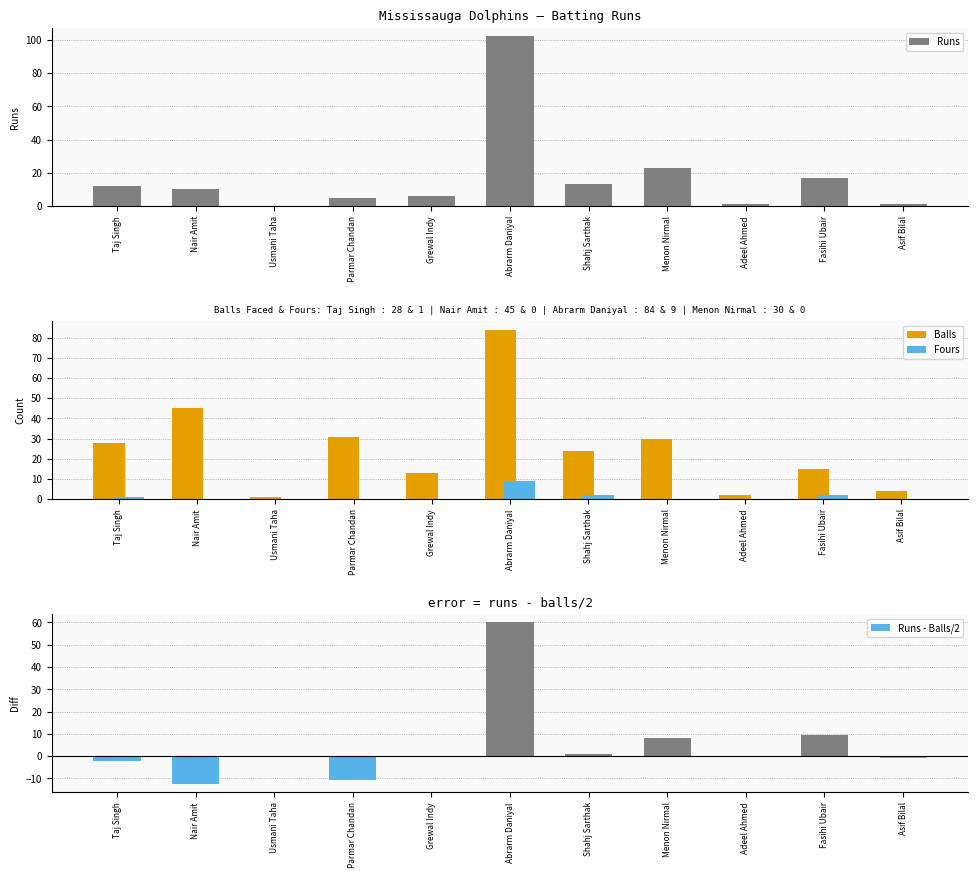

True or false: Runs - Balls/2 has a value of -10.5 at Parmar Chandan.

True